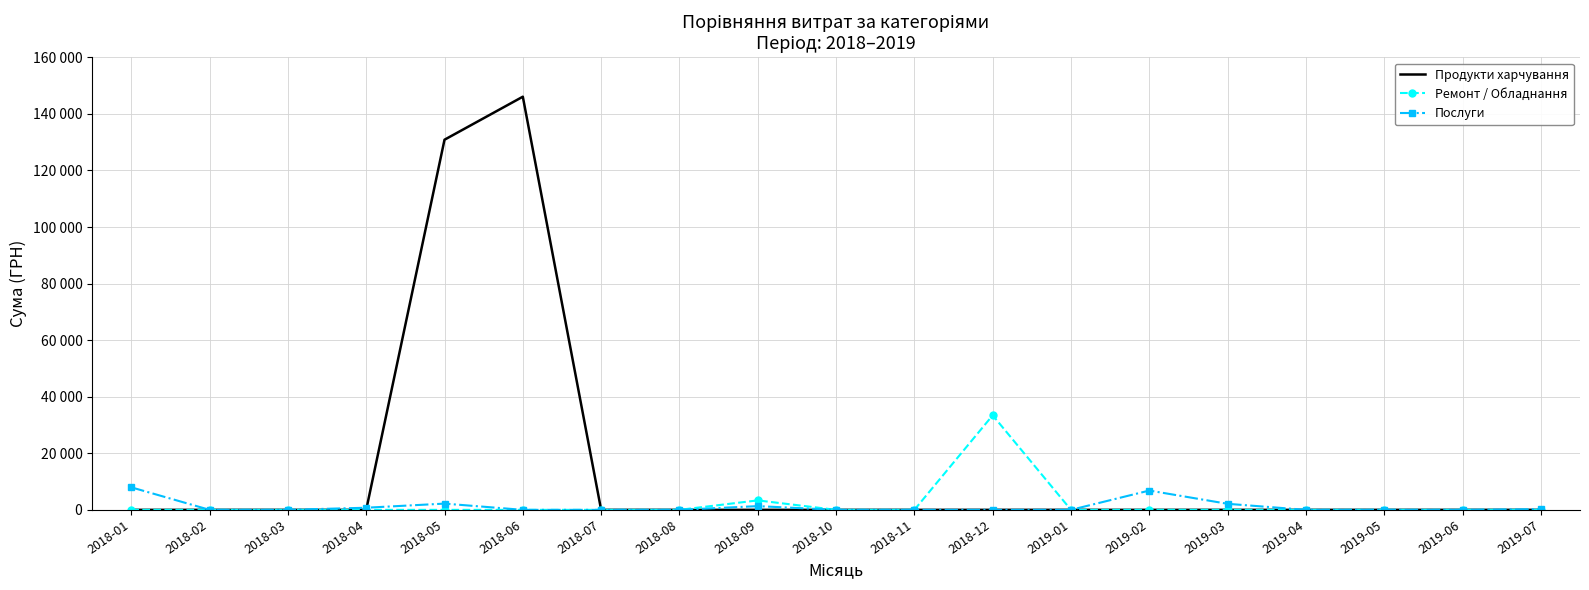

Is it true that Послуги equals 840.4 at 2018-05?

False